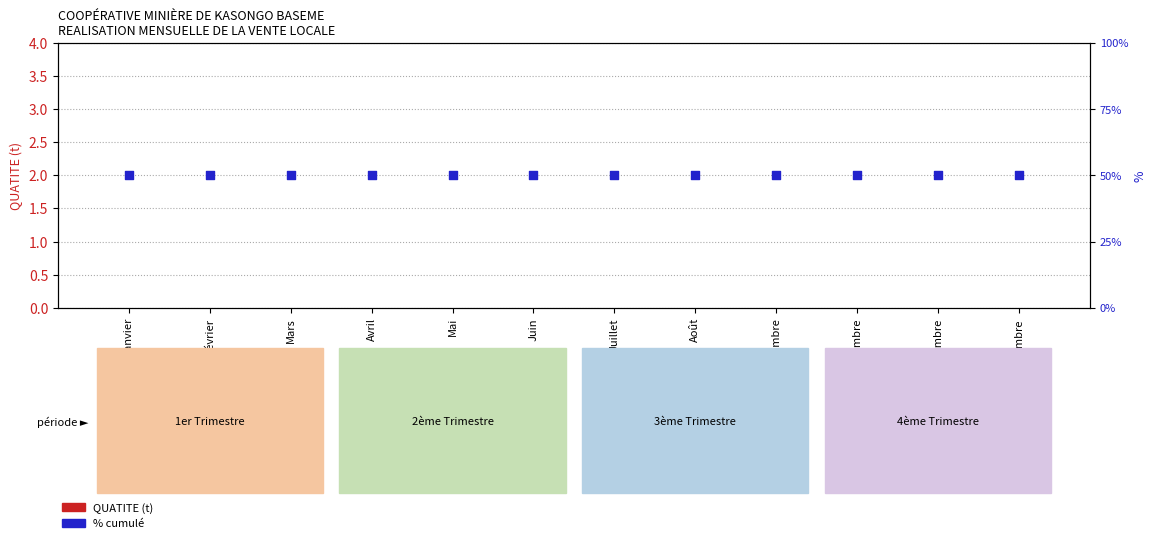

Which series contains the highest Y value?

% cumulé